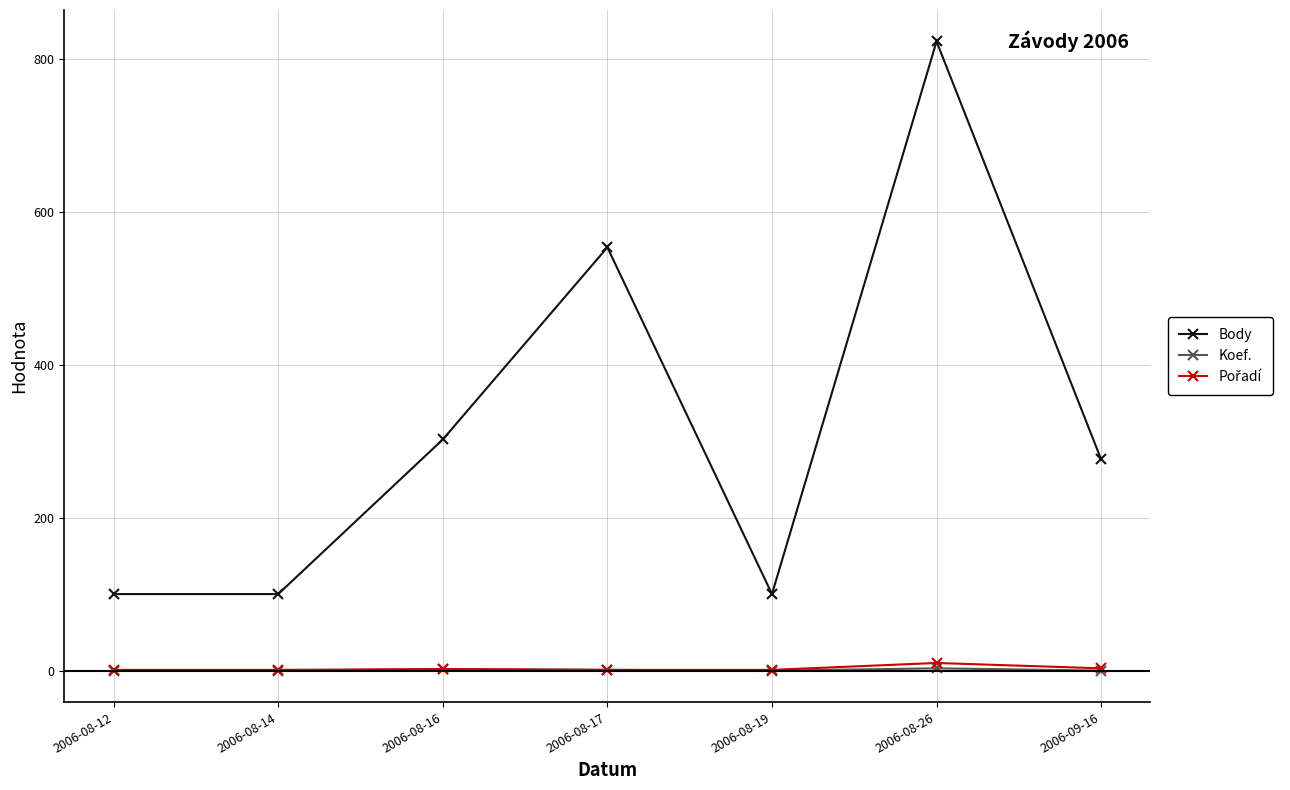

How many lines are shown in the chart?

3